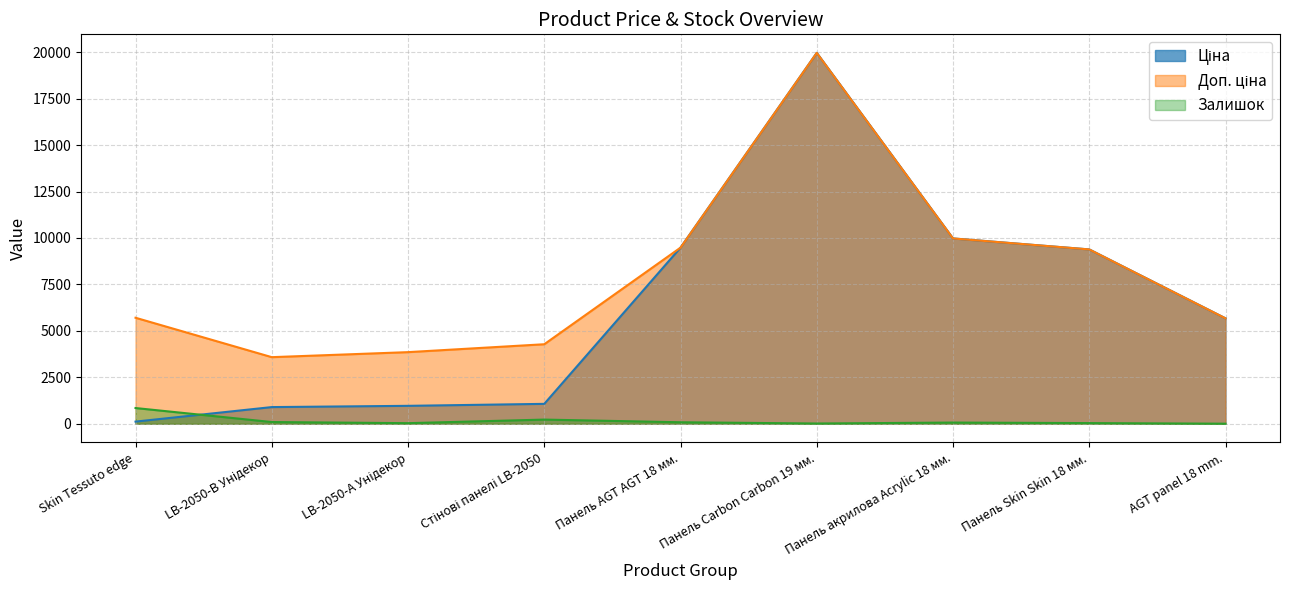

What position from the right is LB-2050-А Унідекор?

7